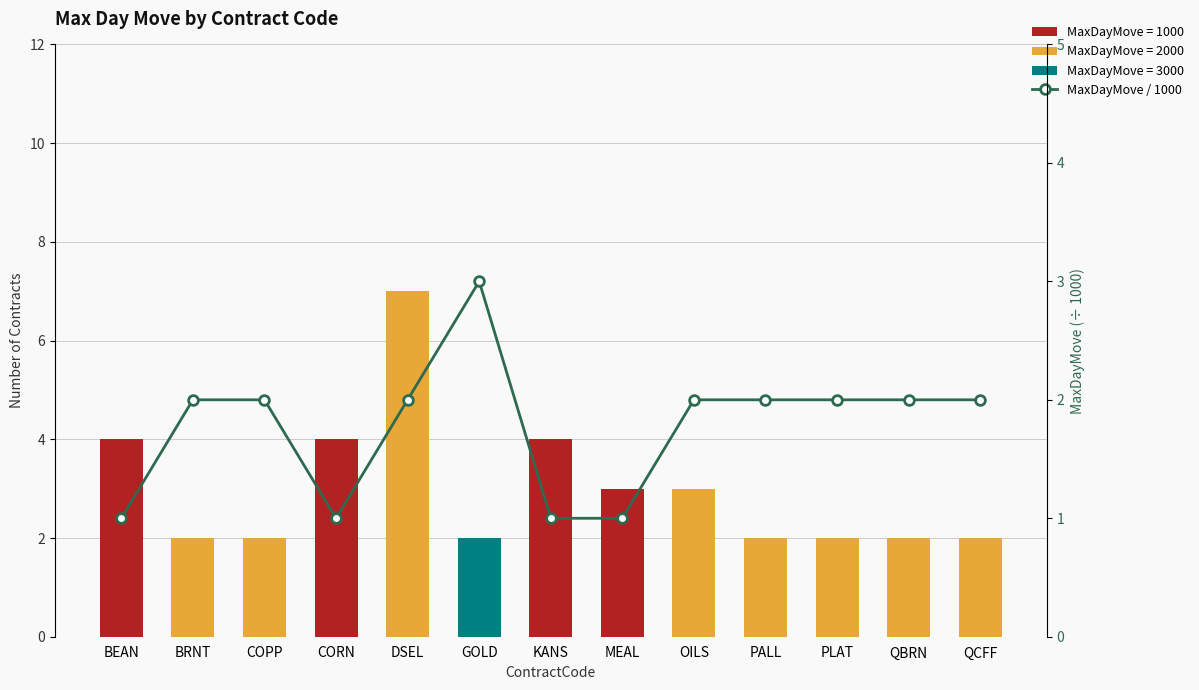

What position from the left is OILS?

9